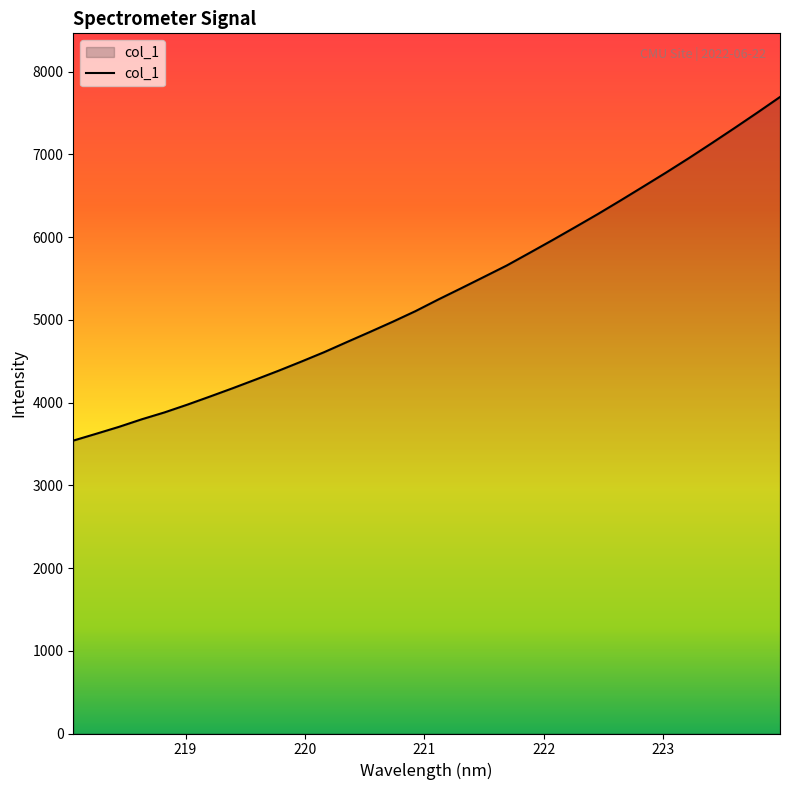

What is the difference between the maximum and minimum values?

4153.9